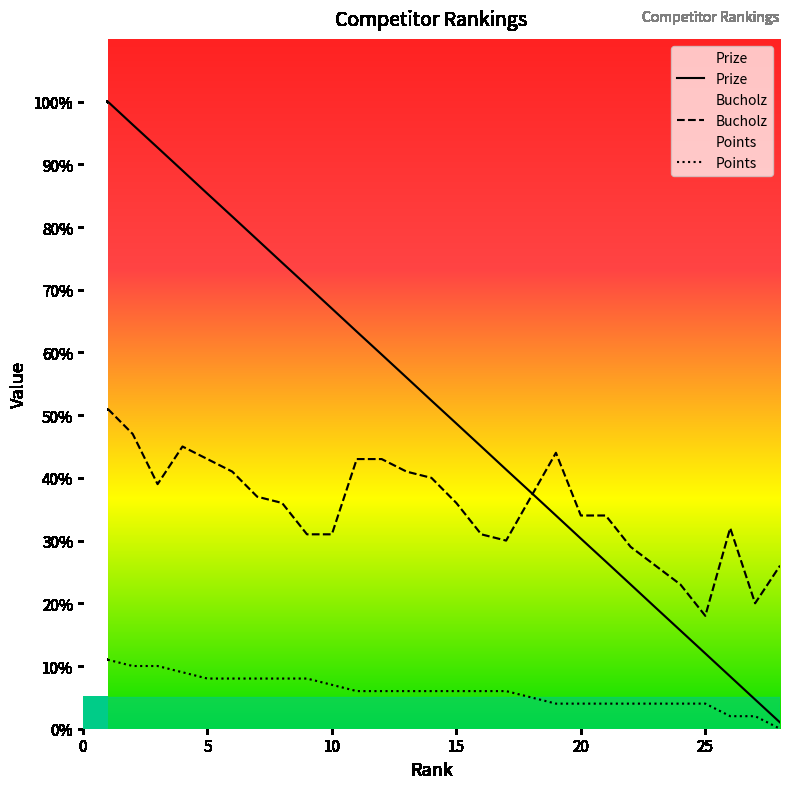

True or false: Points has more than 0 interior local peaks.

False